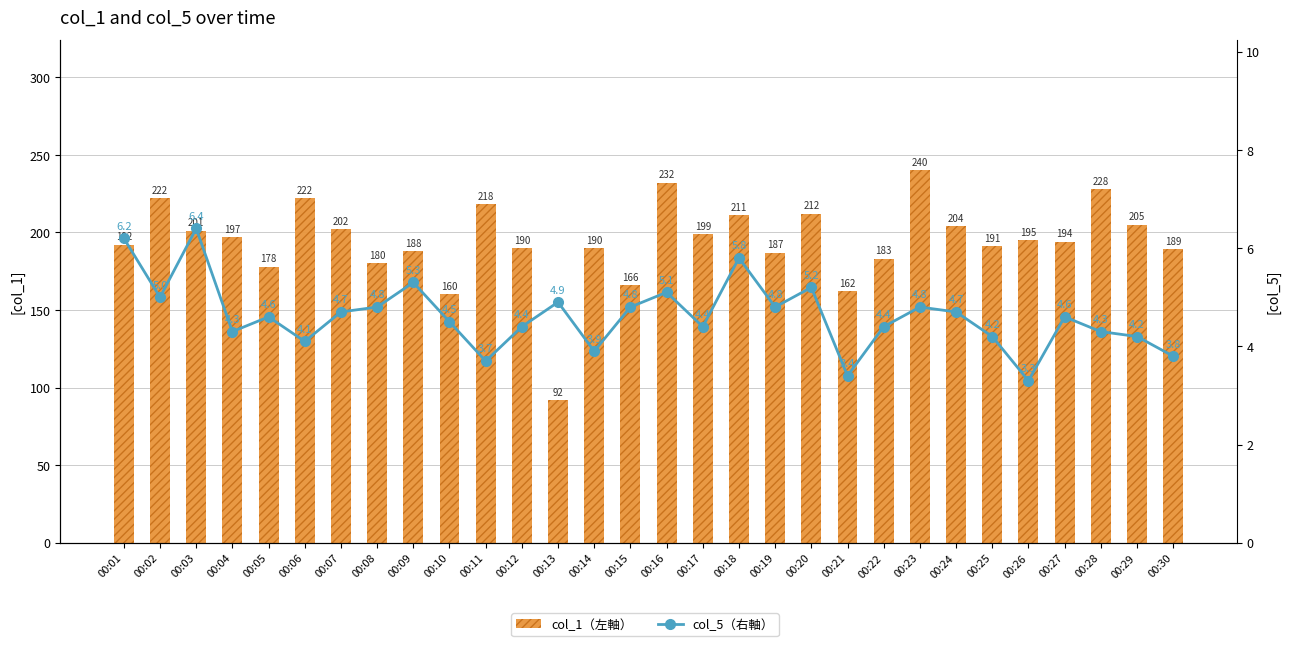

At how many categories does at least one series exceed 20?

30